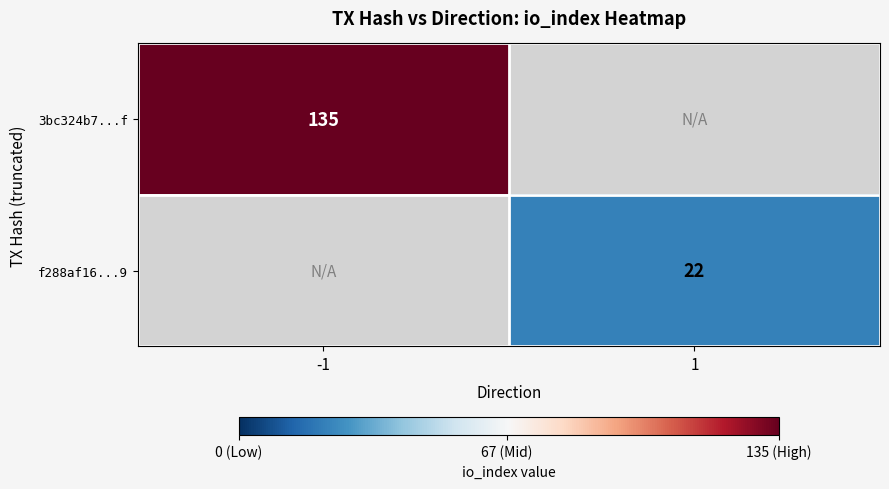

Is it true that f288af16...9 equals 22 at 1?

True